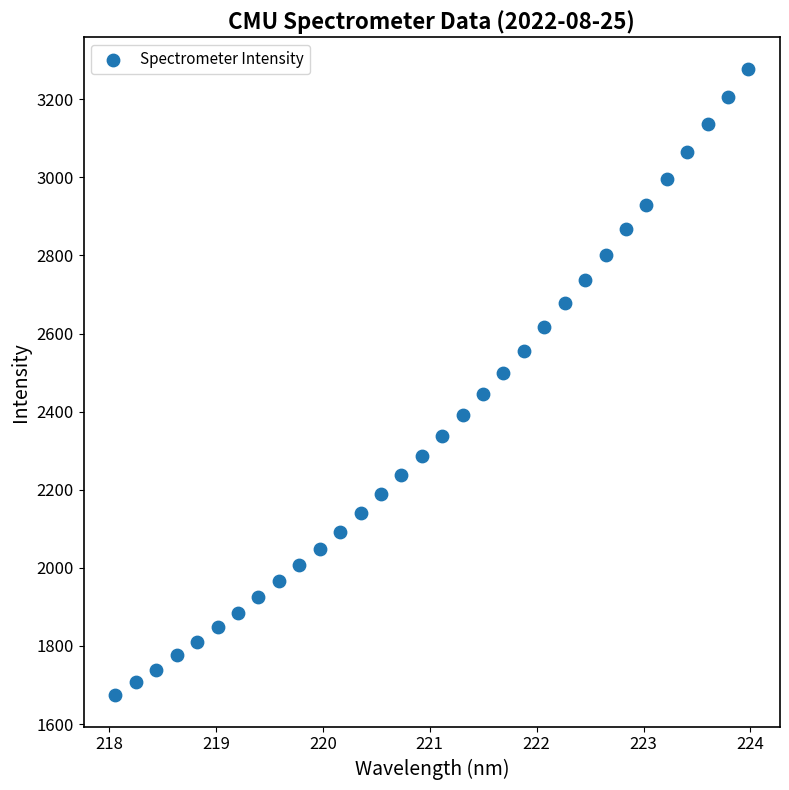

What is the range of Y values (max minus min)?

1605.1